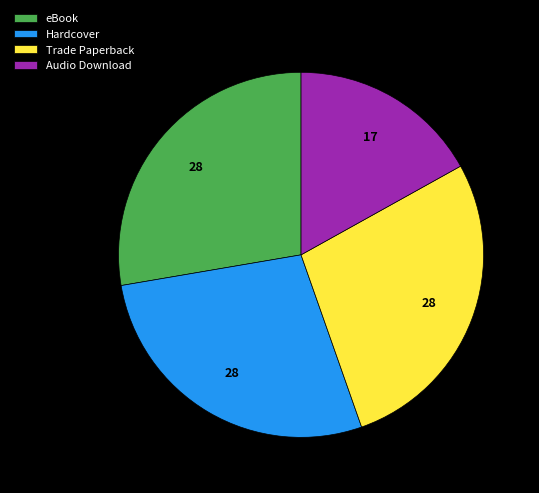

Does Hardcover represent more than half of the total?

No